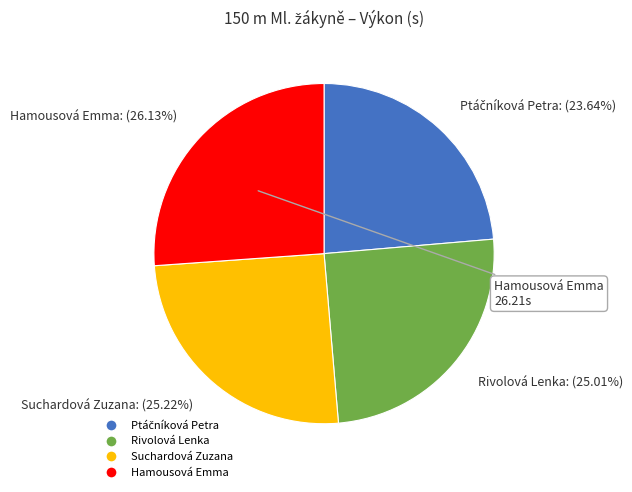

Count the number of slices in the pie.

4